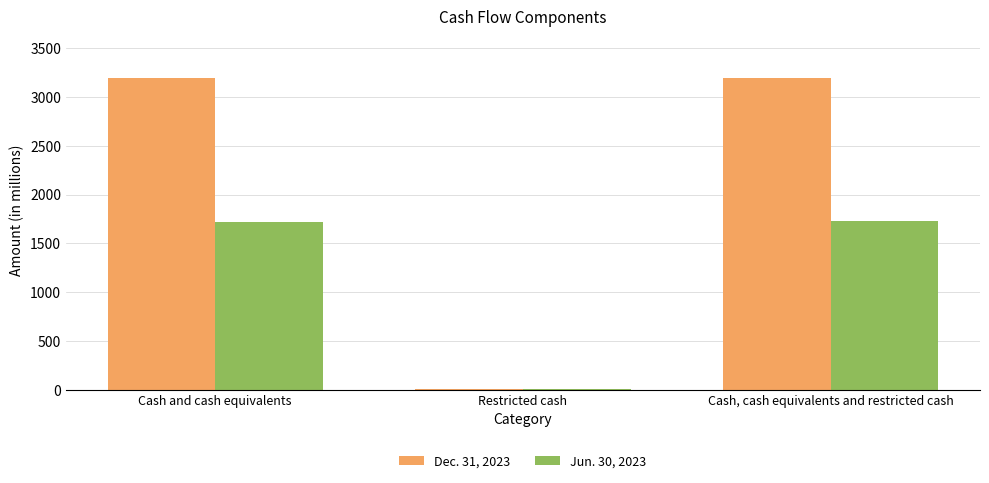

The Jun. 30, 2023 series shows 3071 at Cash and cash equivalents. True or false?

False